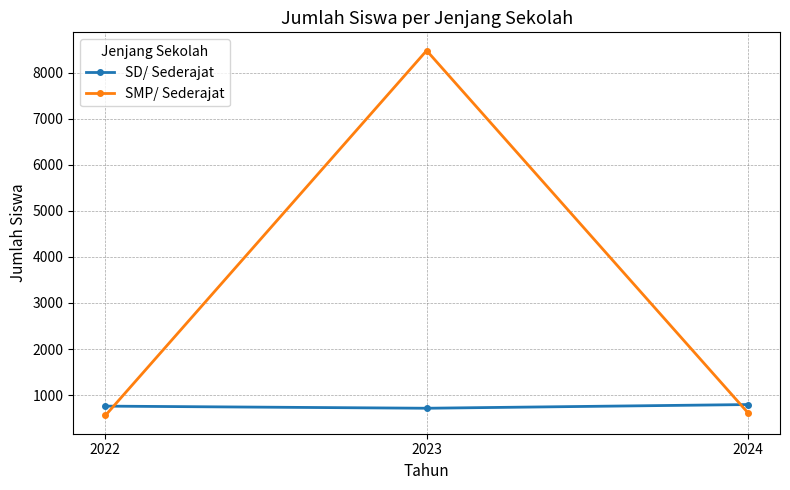

How many values in the SD/ Sederajat series are below 761?

1